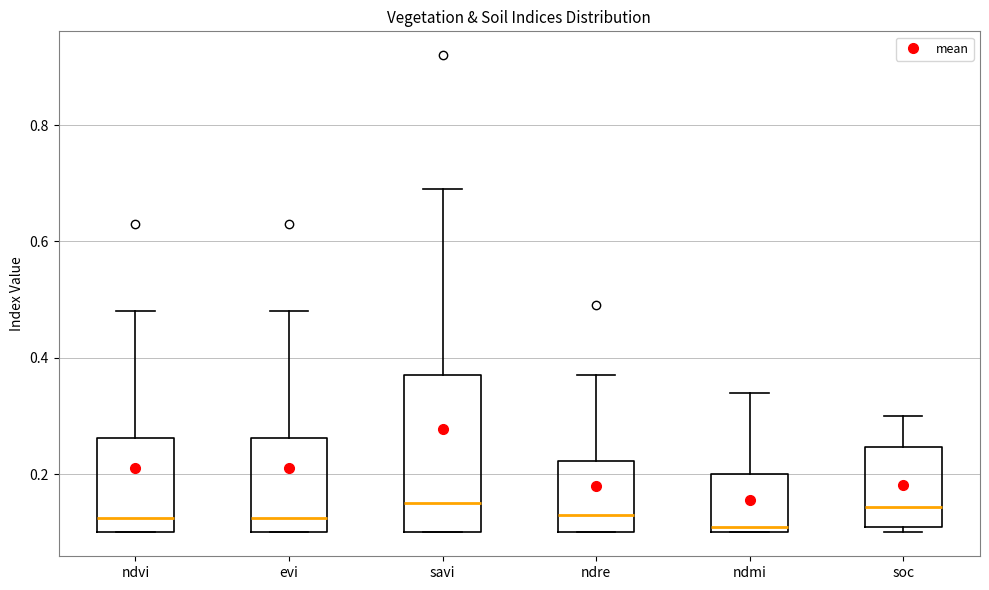

Reading left to right, transcribe this box plot: for each box, give where its median line is, the range the box spans, and where its two whiskers end, as read against the y-axis. The values are not printed on the chart, so give them approximately, as read against the axis.

ndvi: median 0.12, box 0.10 to 0.26, whiskers 0.10 to 0.48
evi: median 0.12, box 0.10 to 0.26, whiskers 0.10 to 0.48
savi: median 0.16, box 0.10 to 0.38, whiskers 0.10 to 0.70
ndre: median 0.14, box 0.10 to 0.22, whiskers 0.10 to 0.38
ndmi: median 0.12, box 0.10 to 0.20, whiskers 0.10 to 0.34
soc: median 0.14, box 0.10 to 0.24, whiskers 0.10 (just below the box's lower edge) to 0.30